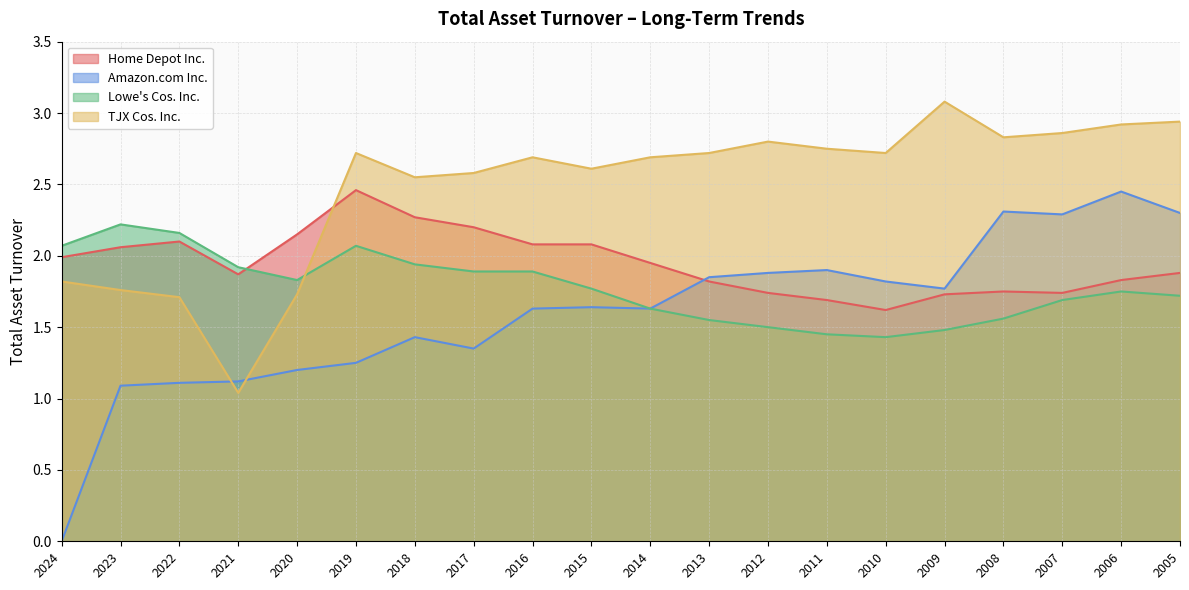

Is it true that Home Depot Inc. equals 1.6 at 2019?

False